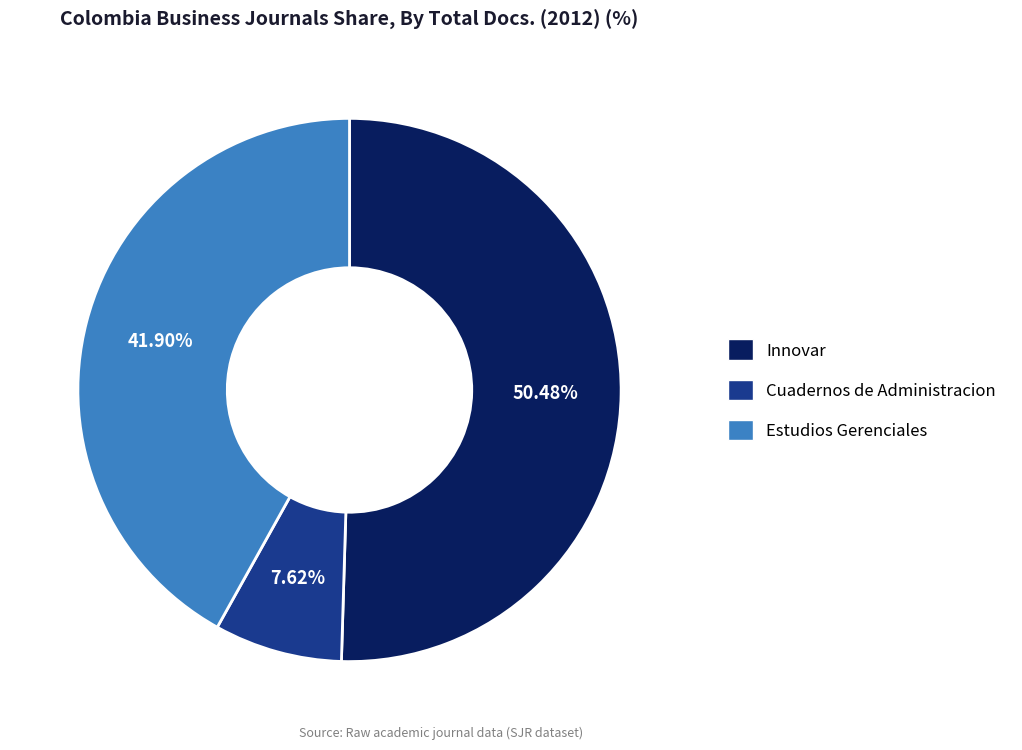

To the nearest percent, what is the combined percentage of Cuadernos de Administracion and Innovar?

58%